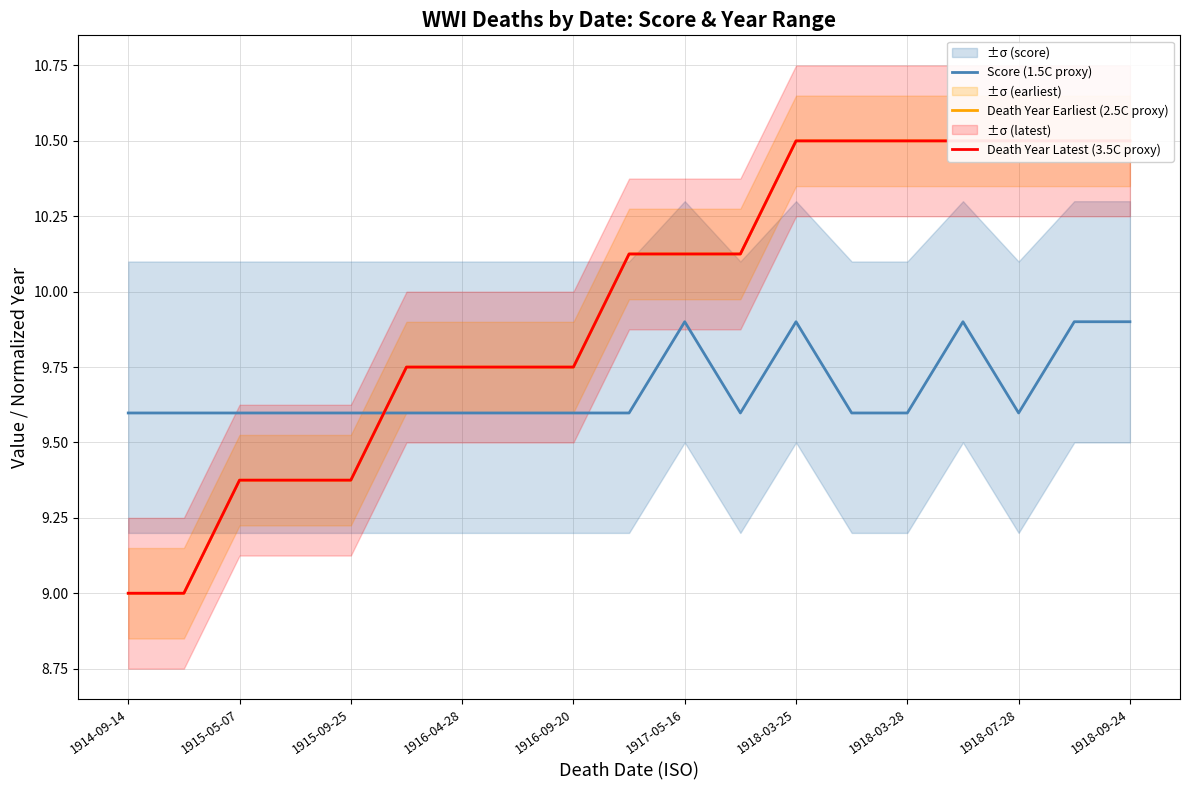

At how many categories does at least one series exceed 9?

19